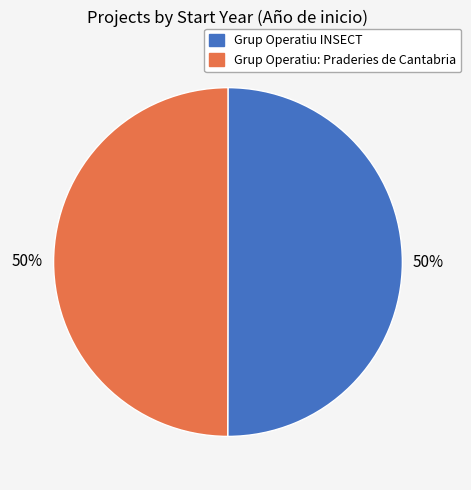

Do Grup Operatiu INSECT and Grup Operatiu: Praderies de Cantabria together represent more than half of the pie?

Yes